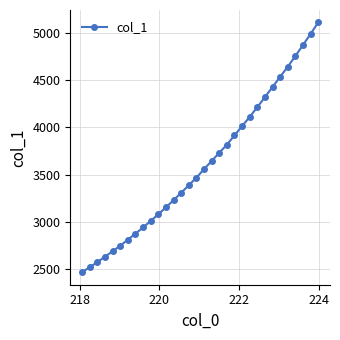

What is the smallest value displayed?

2468.2